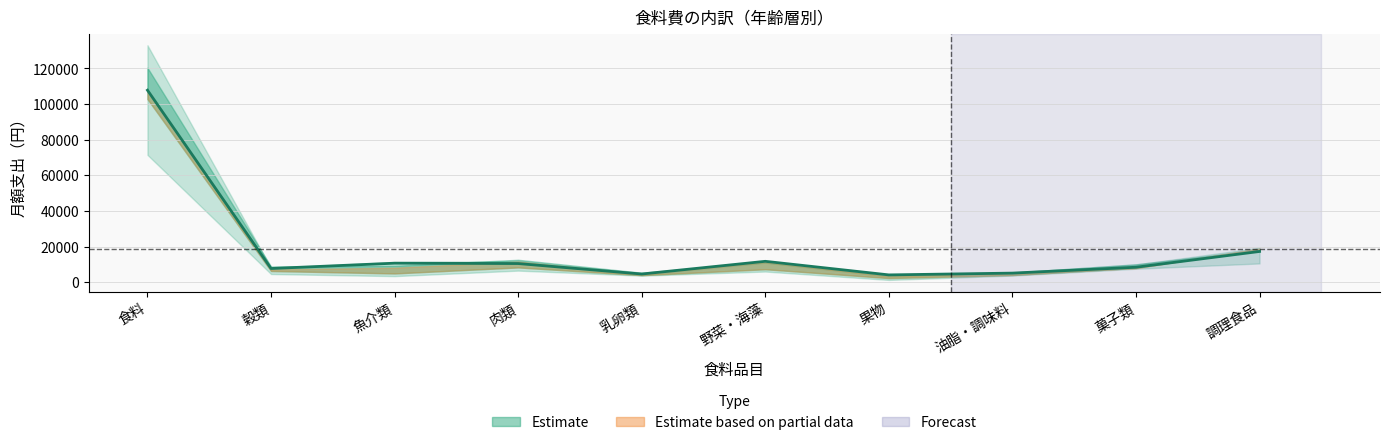

What is the difference between the highest and lowest values at 果物?

2820